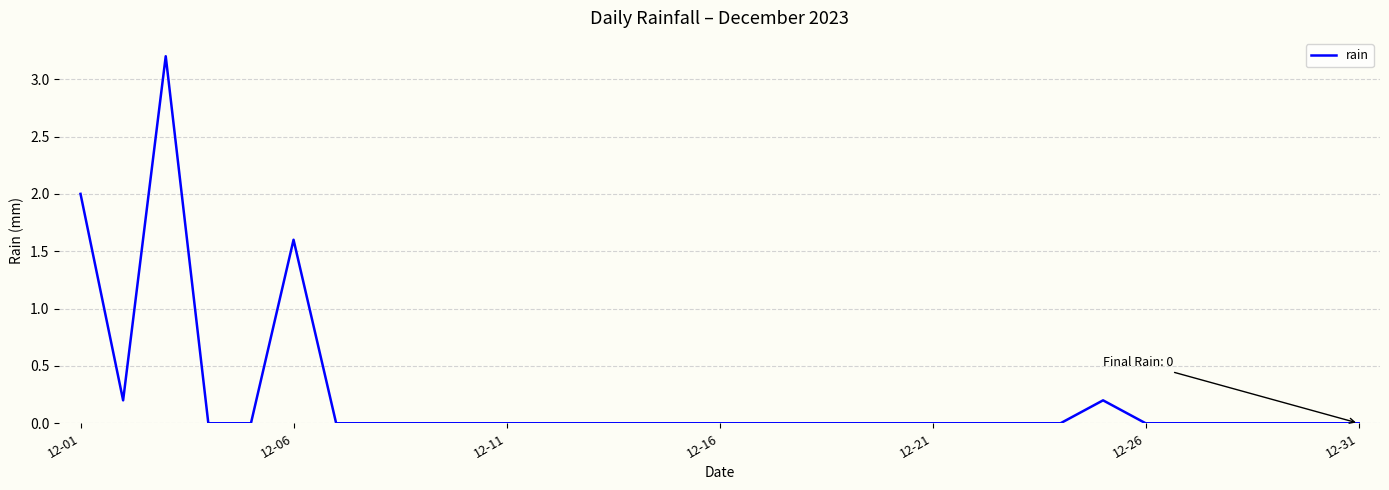

How many lines are shown in the chart?

1